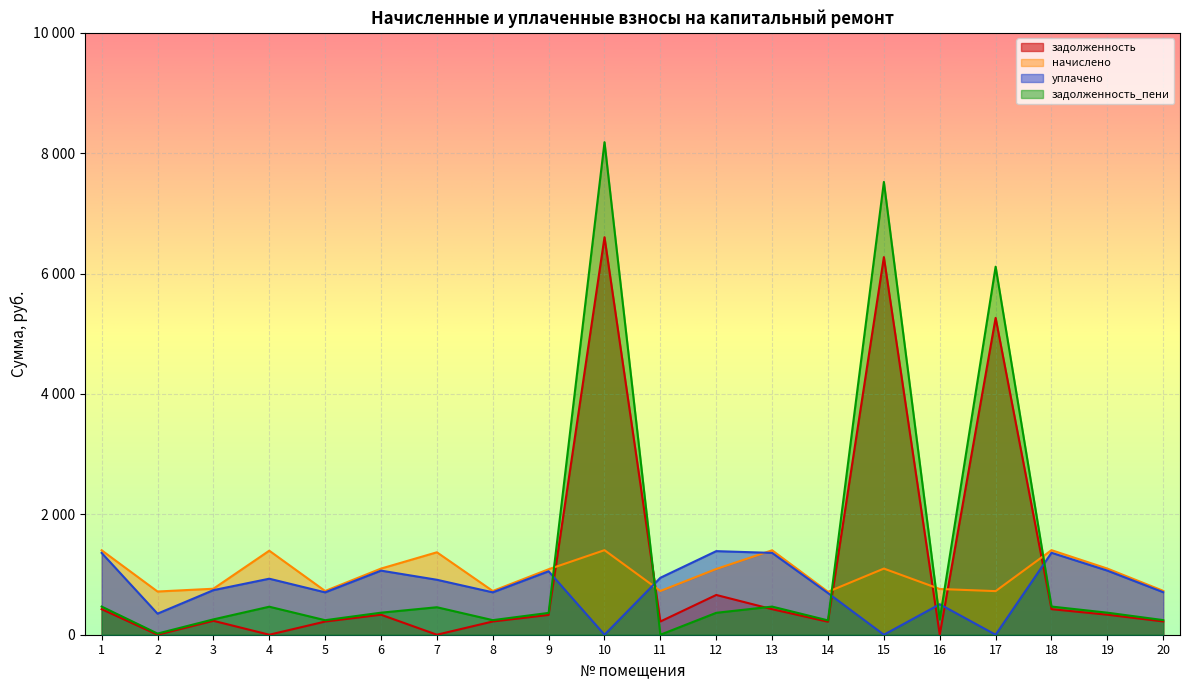

Reading right to left, transcribe all the data shown in this chart.

задолженность: 220.9	332.3	424.9	5264.5	0.0	6273.6	215.8	424.2	660.7	219.8	6604.2	329.0	219.8	0.0	332.3	218.7	0.0	231.1	0.0	424.2
начислено: 728.9	1098.8	1404.9	724.5	759.7	1098.8	713.5	1402.7	1092.2	726.7	1404.9	1087.8	726.7	1369.7	1098.8	726.7	1396.1	764.1	717.8	1402.7
уплачено: 706.4	1064.9	1361.5	0.0	506.5	0.0	691.4	1359.4	1388.8	946.4	0.0	1054.2	704.2	913.1	1064.9	704.0	930.7	740.5	350.0	1359.4
задолженность_пени: 242.9	366.3	468.3	6114.5	253.2	7522.7	237.8	467.6	364.1	0.0	8183.6	362.6	242.2	456.6	366.3	241.4	465.4	254.7	19.2	467.6